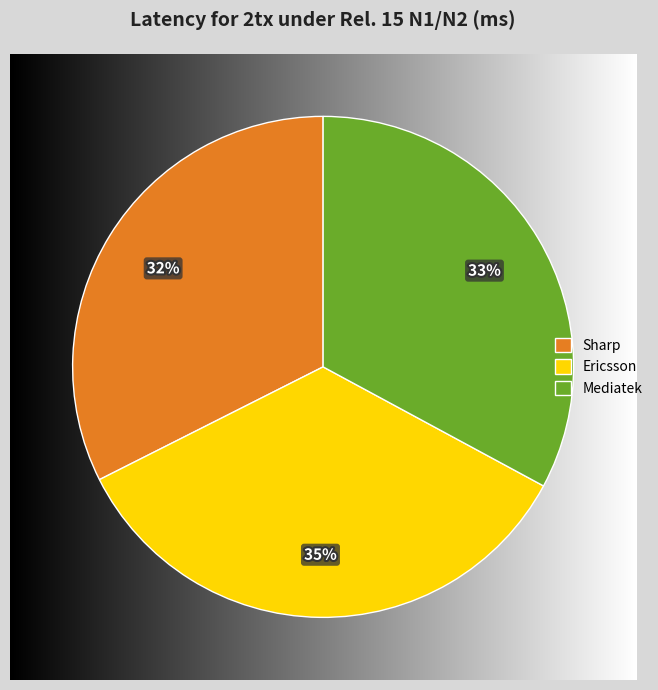

What percentage is the Sharp slice, to the nearest percent?

32%